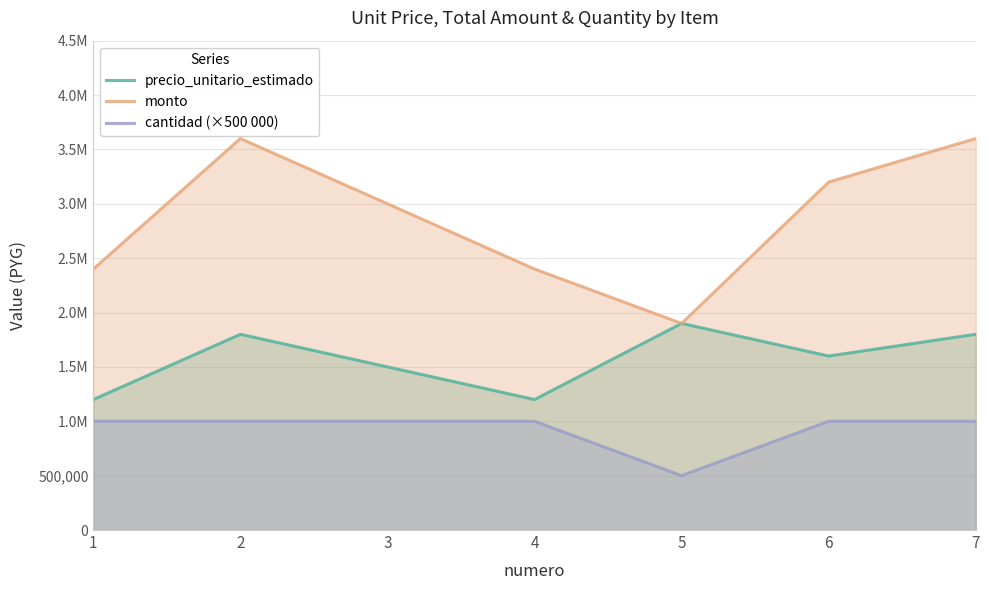

How many series are shown in this chart?

3